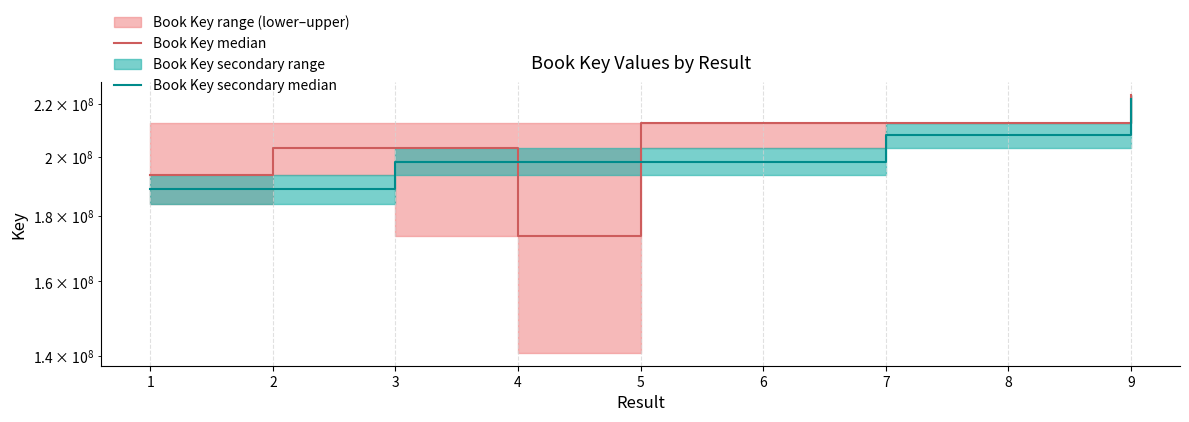

Rank the categories by Book Key median value from lowest to highest.

4, 1, 2, 3, 5, 6, 7, 8, 9